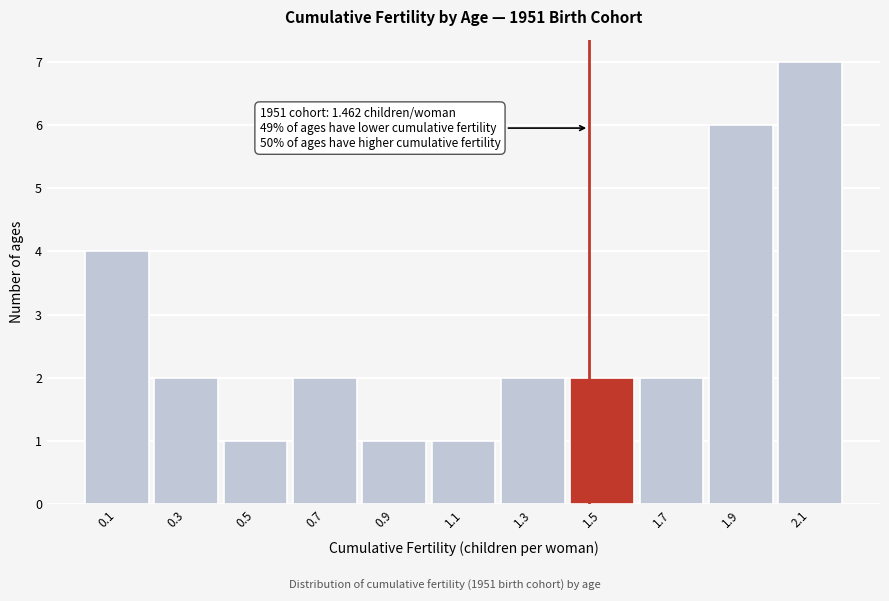

Which range on the x-axis has the tallest bar?

2.0 to 2.2